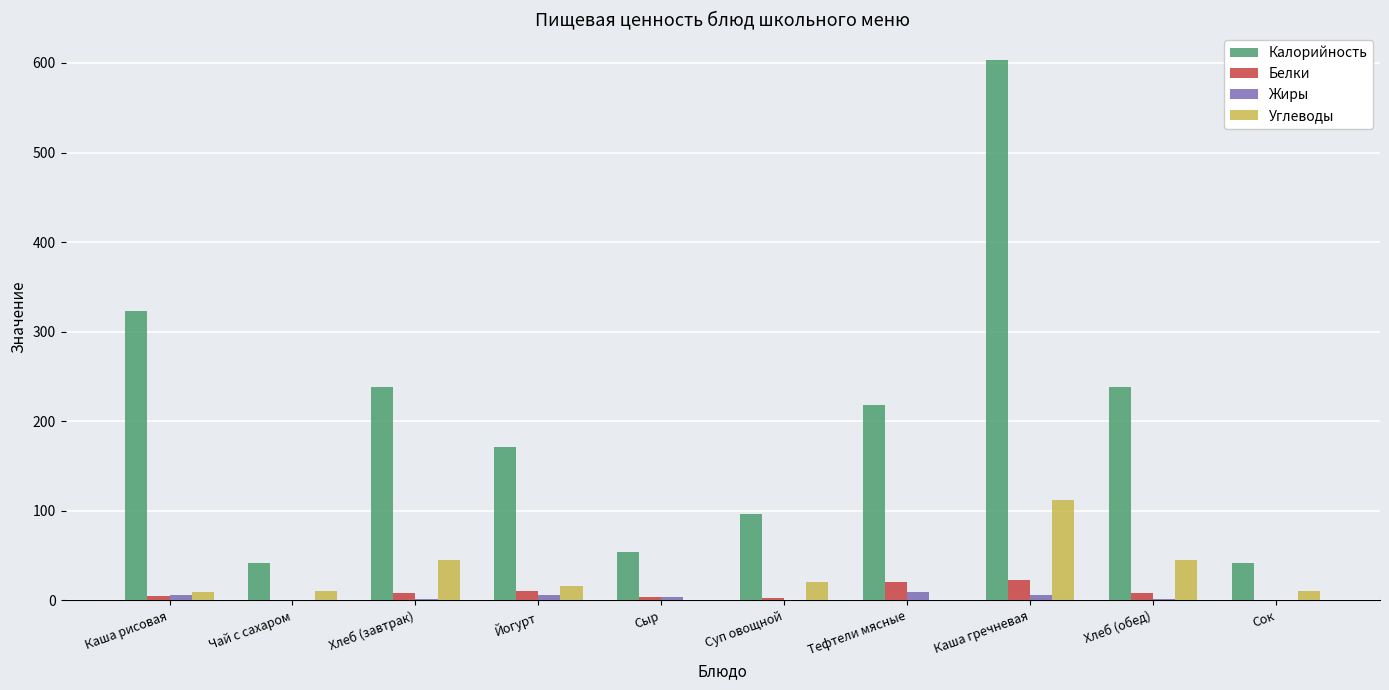

Is the value of Калорийность at Каша гречневая greater than the value of Белки at Хлеб (обед)?

Yes